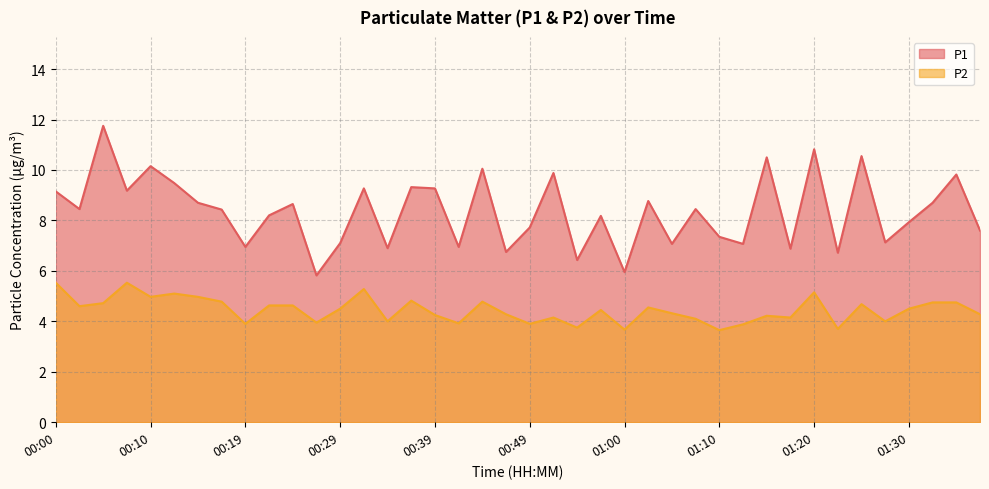

At which label is P1 closest to 8?

01:30